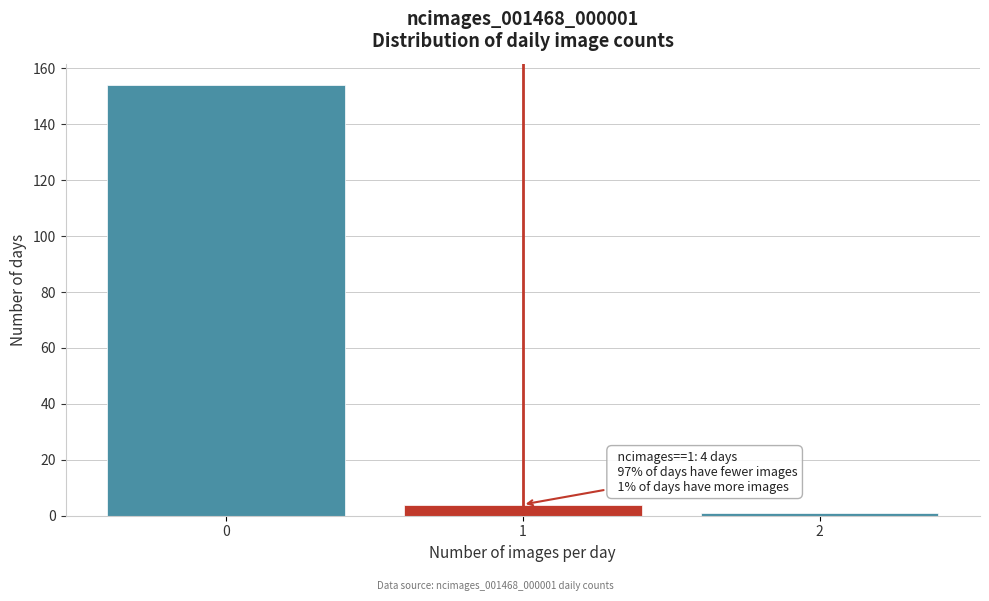

Over which range of the x-axis is the bar tallest?

-0.5 to 0.5